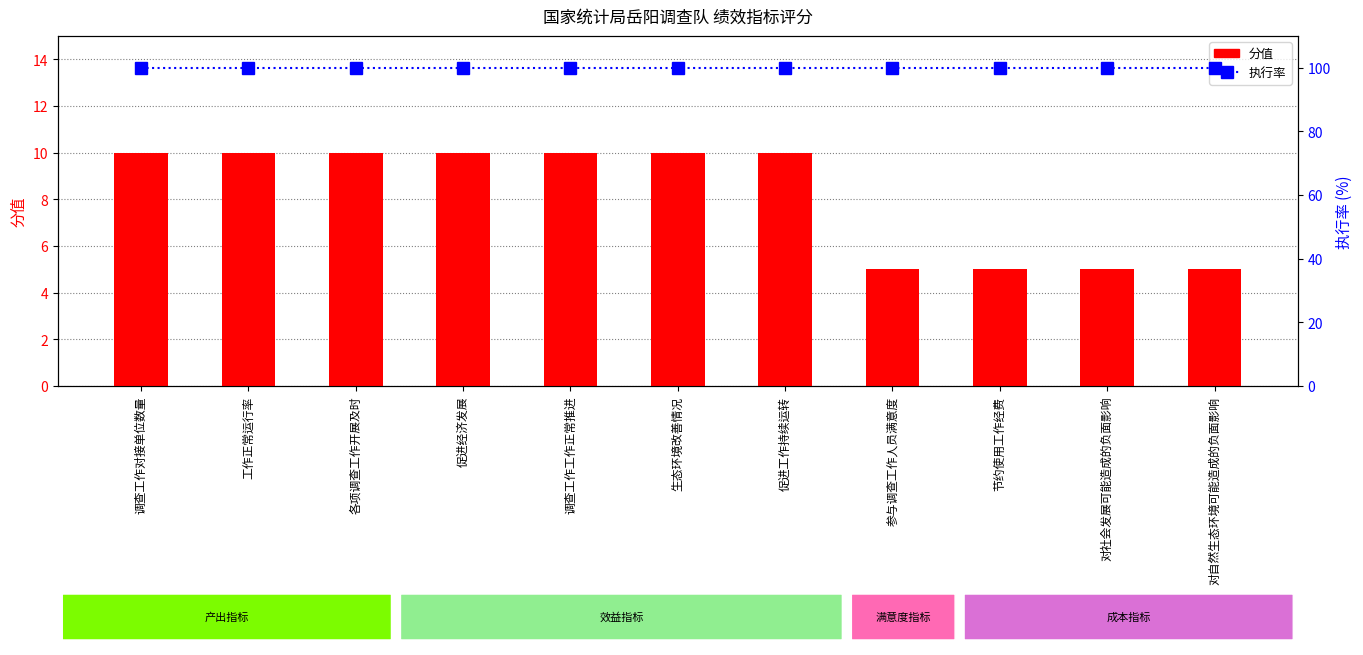

List the series in order of their peak value, lowest first.

分值, 执行率